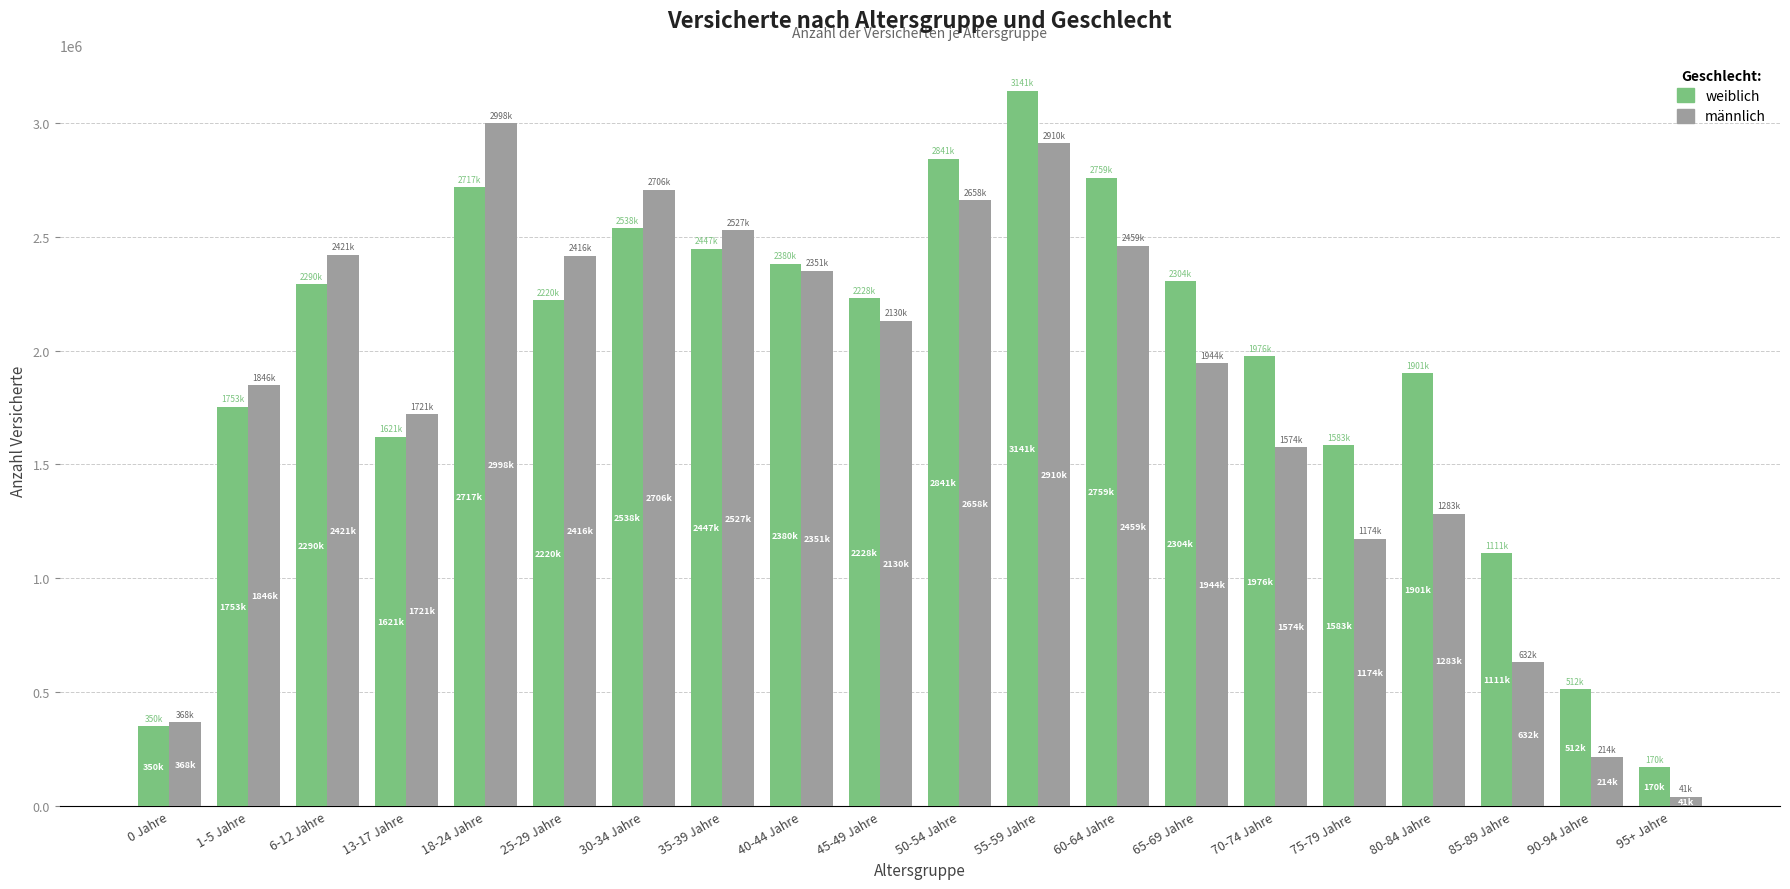

What is the label of the 19th bar from the left?

90-94 Jahre